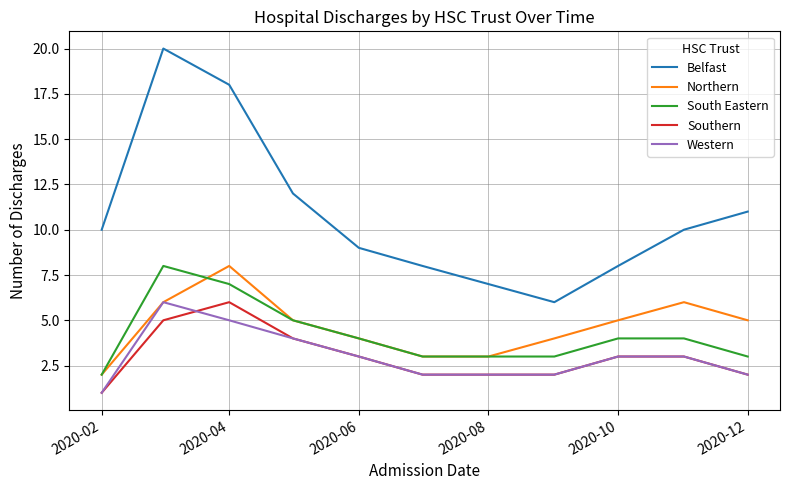

Which series has the widest spread of values?

Belfast